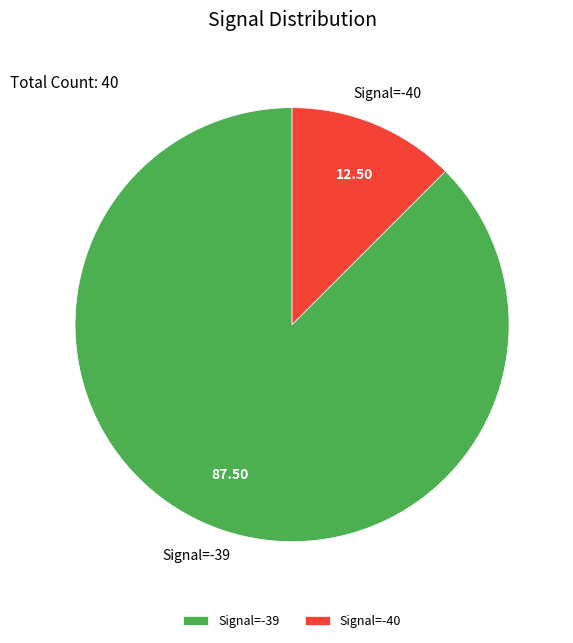

Does any single category account for the majority?

Yes